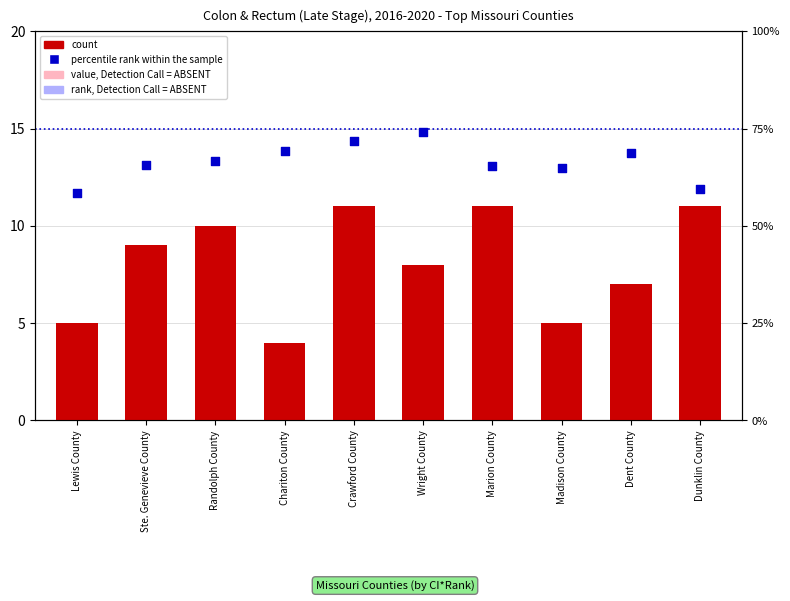

What are all the series names shown in the legend?

count, percentile rank within the sample